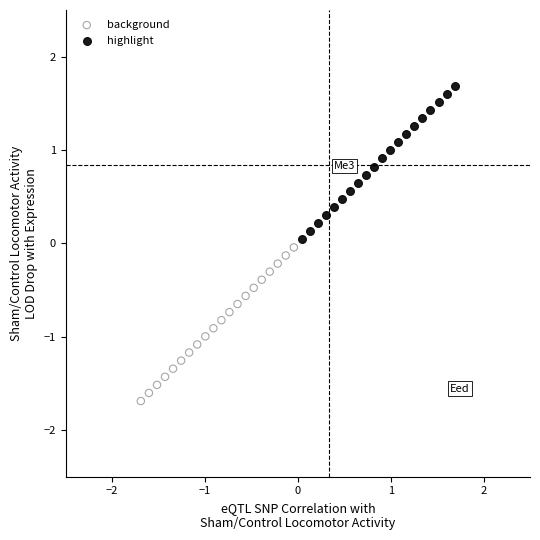

What are all the series names shown in the legend?

background, highlight